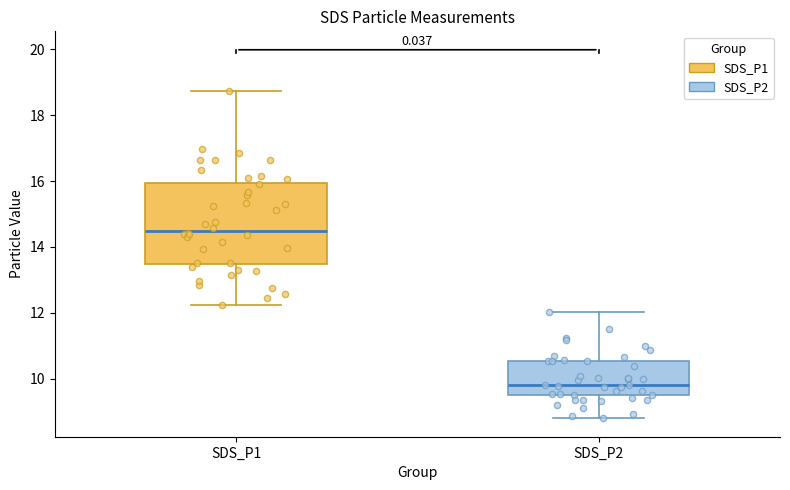

Where does the upper whisker of the box for SDS_P1 end on the y-axis? The values are not printed on the chart, so give them approximately, as read against the axis.

18.8